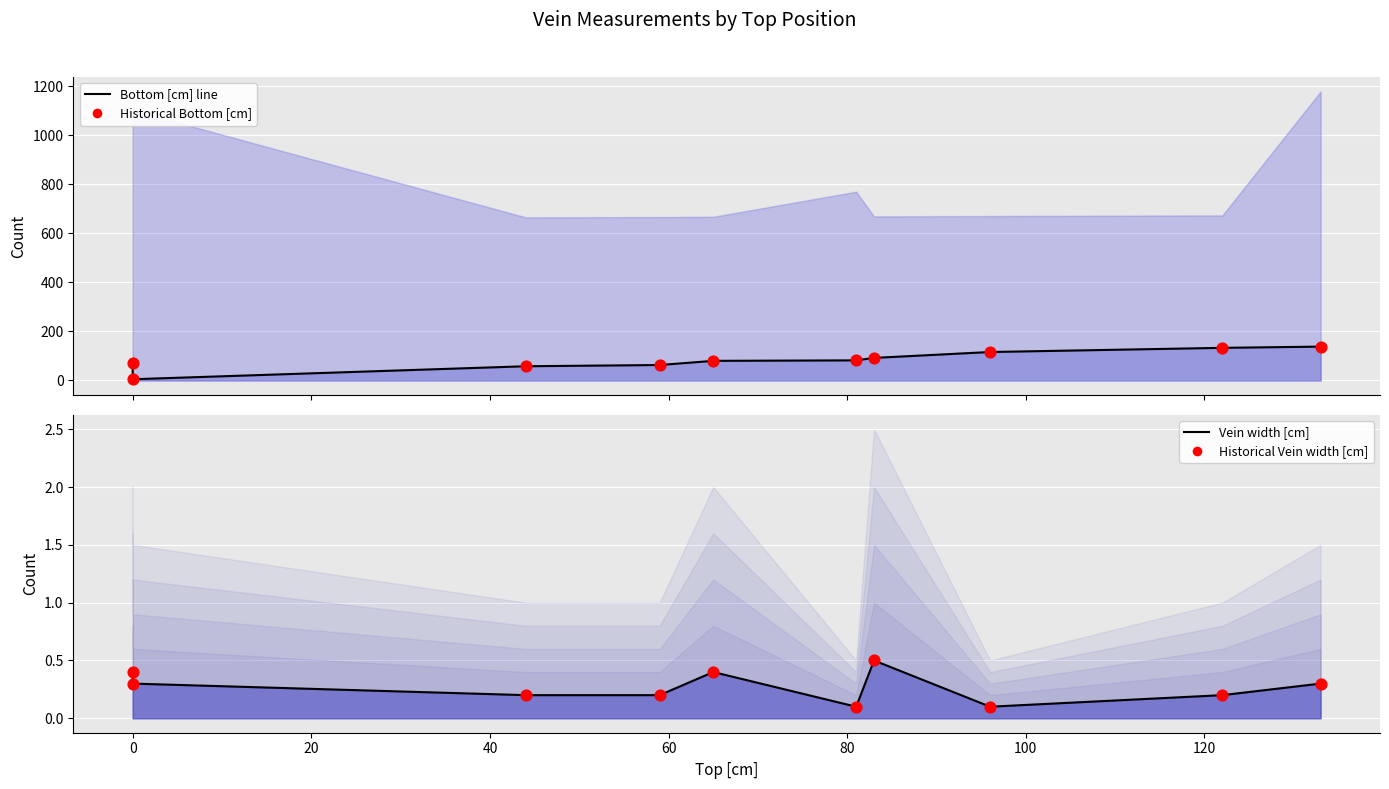

At how many categories does at least one series exceed 120?

2